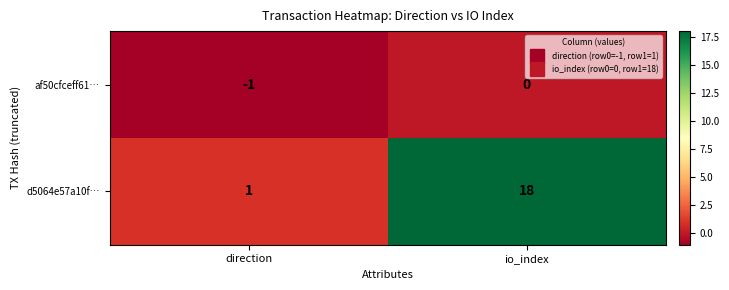

Reading right to left, extract all data points from this chart.

af50cfceff61…: 0	-1
d5064e57a10f…: 18	1